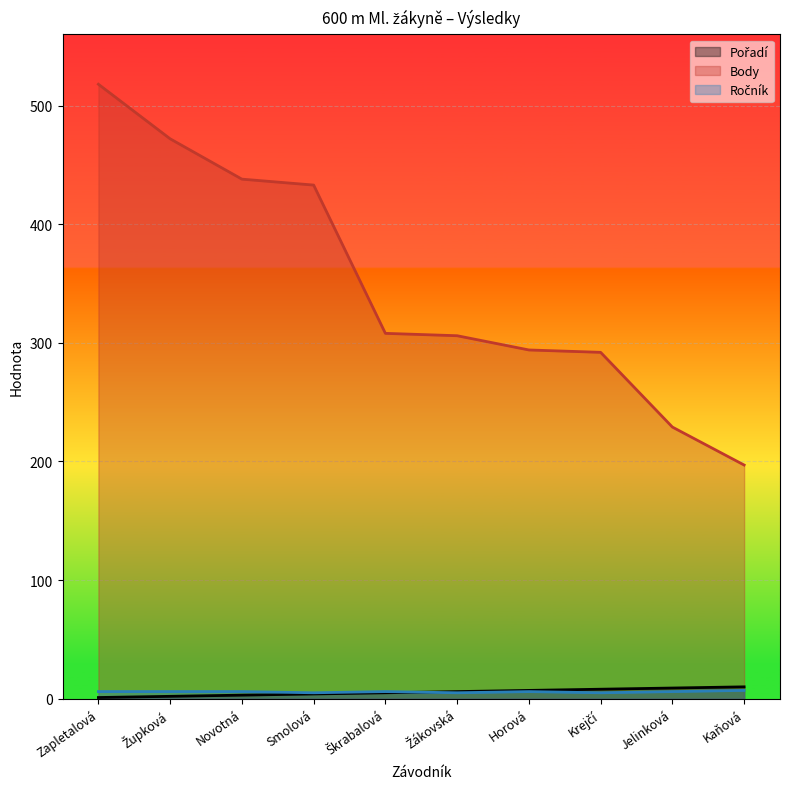

What is the label of the 4th point from the right?

Horová